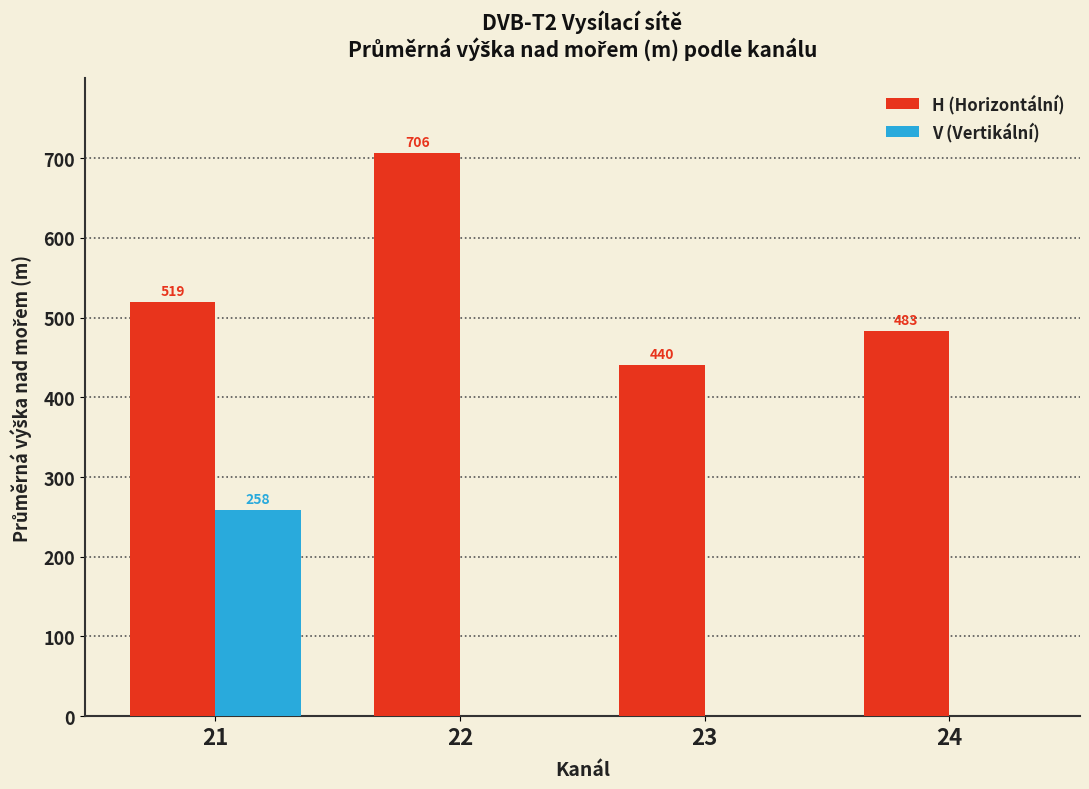

The V (Vertikální) series shows 127 at 23. True or false?

False